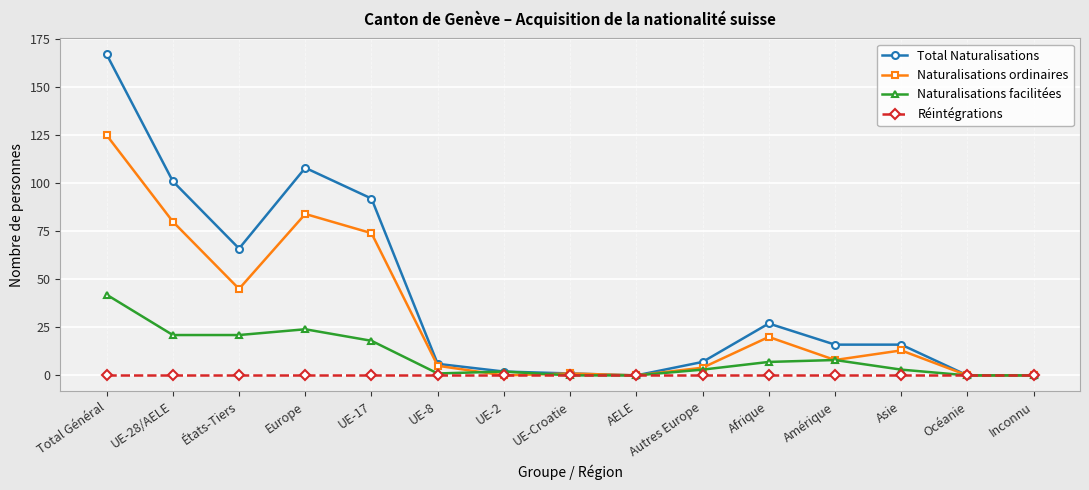

Which series changed the most between UE-2 and Autres Europe?

Total Naturalisations